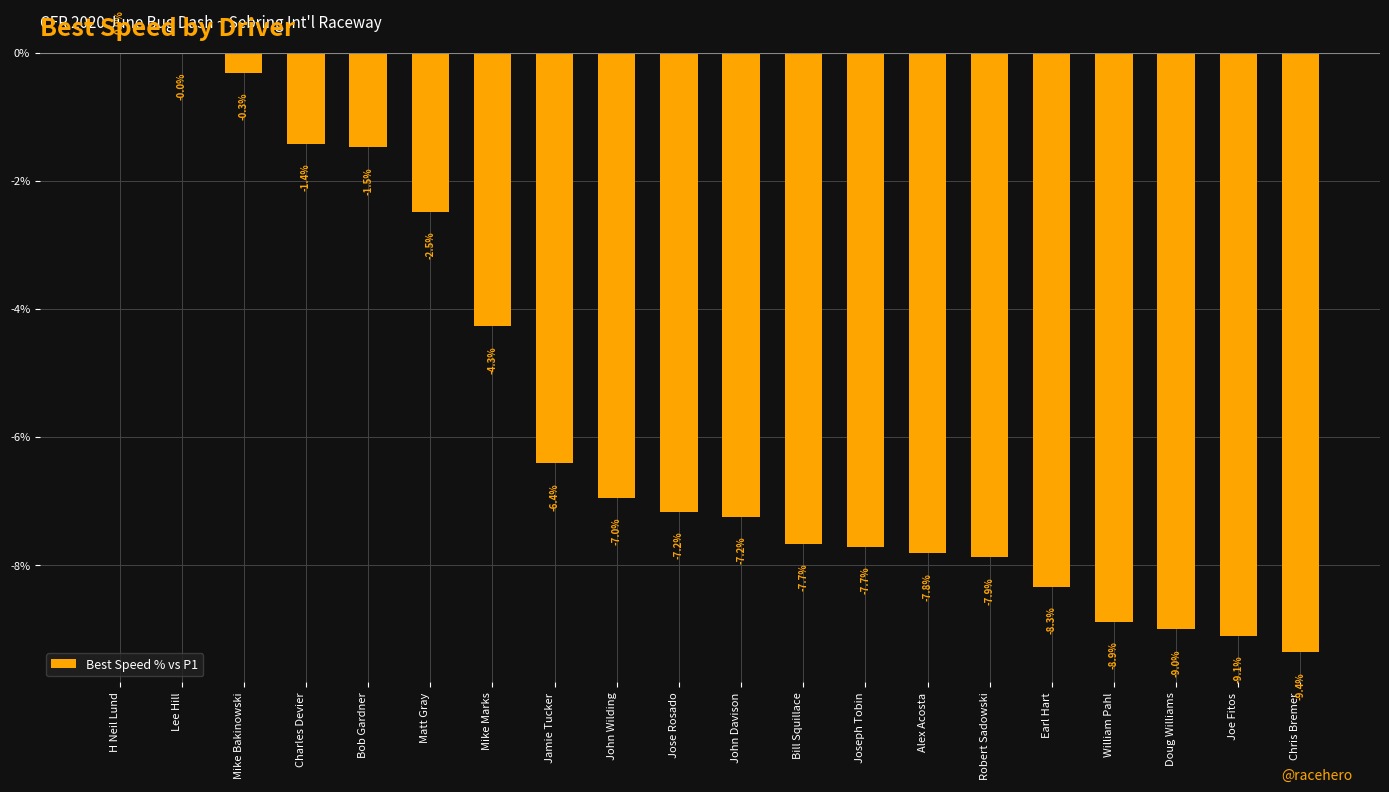

How many categories are shown in the chart?

20